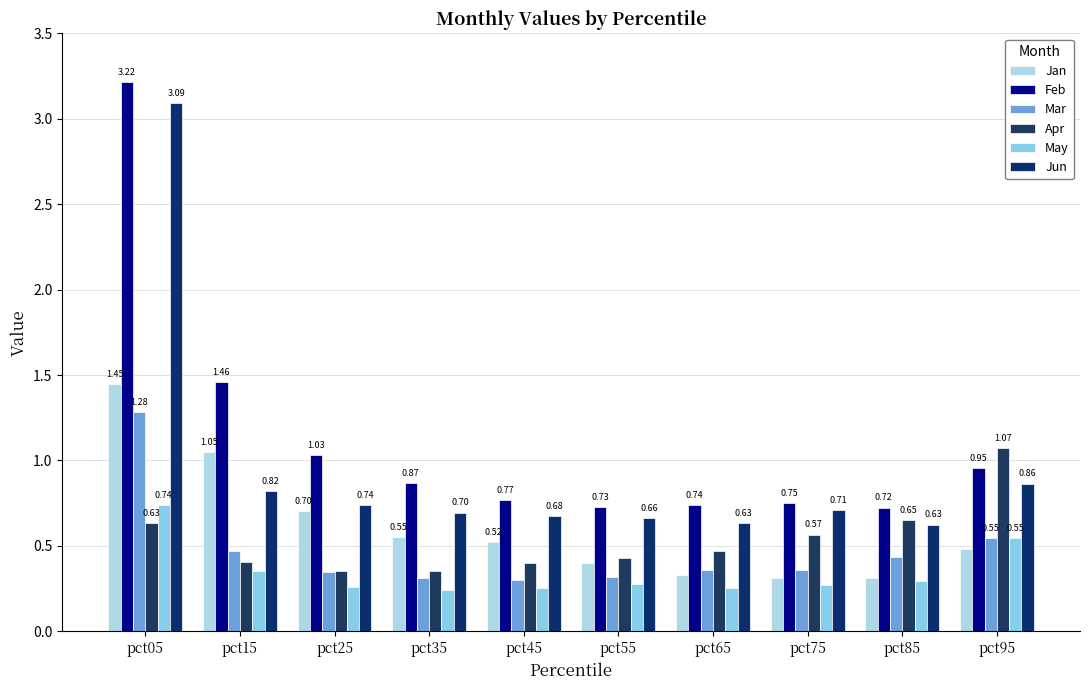

True or false: Jun has a value of 0.2 at pct15.

False